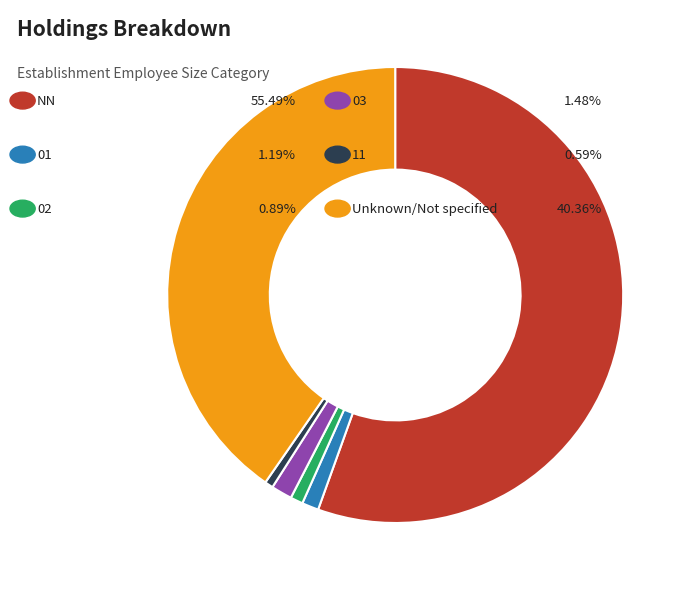

How many slices are in this pie chart?

6